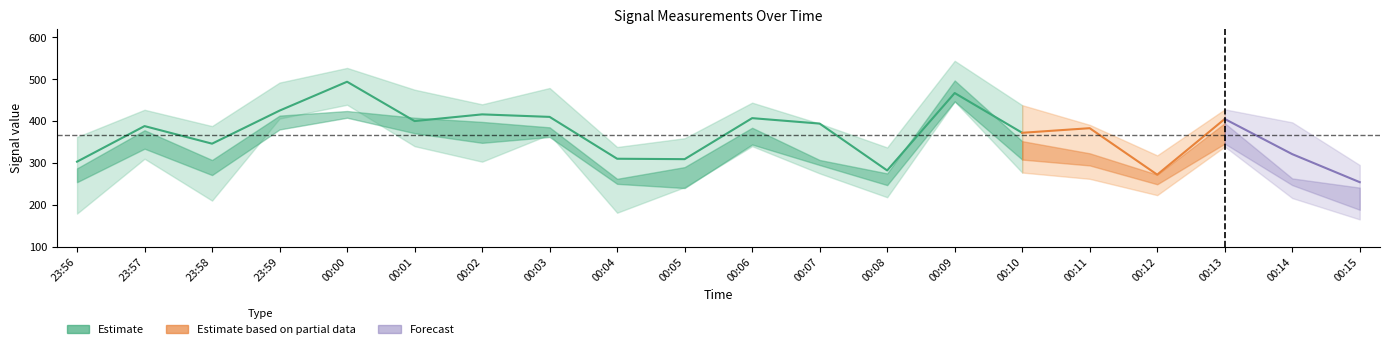

How many categories are shown in the chart?

20